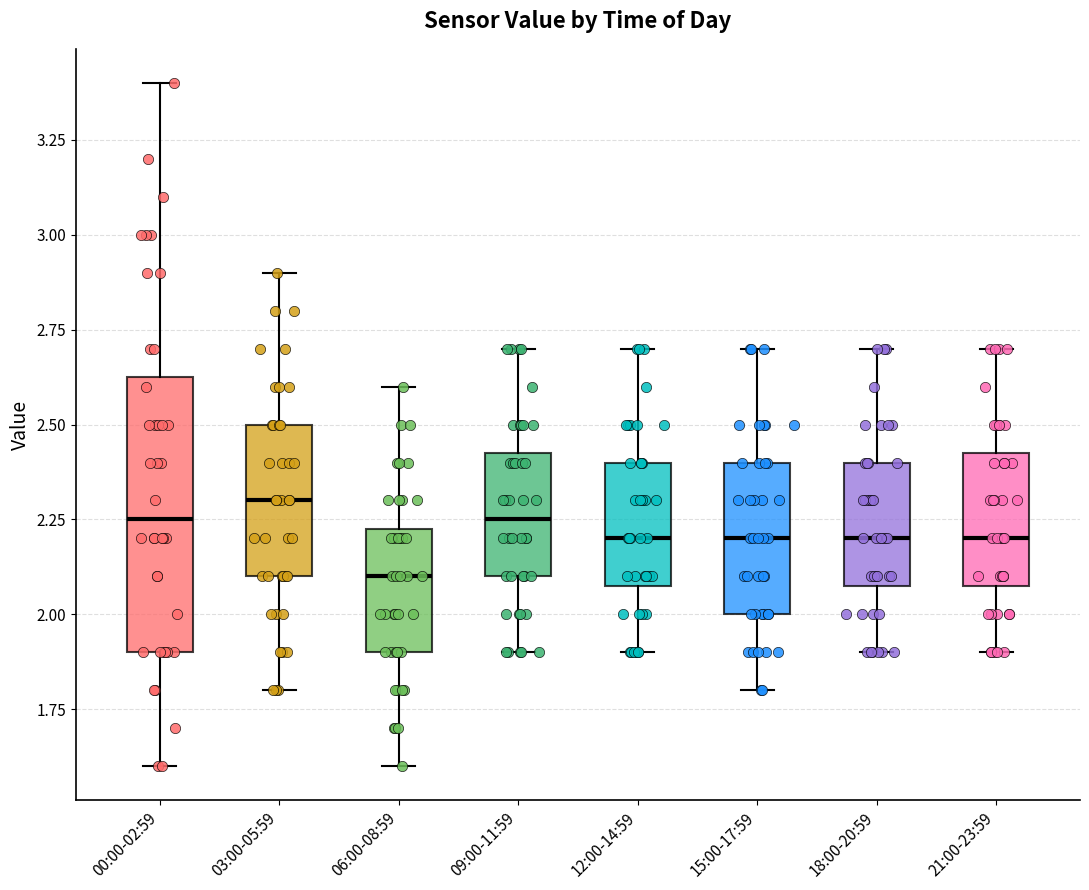

Reading left to right, read every box against the y-axis: the position of its median line, the range the box covers, and the ends of its whiskers. The values are not printed on the chart, so give them approximately, as read against the axis.

00:00-02:59: median 2.25, box 1.90 to 2.65, whiskers 1.60 to 3.40
03:00-05:59: median 2.30, box 2.10 to 2.50, whiskers 1.80 to 2.90
06:00-08:59: median 2.10, box 1.90 to 2.25, whiskers 1.60 to 2.60
09:00-11:59: median 2.25, box 2.10 to 2.45, whiskers 1.90 to 2.70
12:00-14:59: median 2.20, box 2.10 to 2.40, whiskers 1.90 to 2.70
15:00-17:59: median 2.20, box 2.00 to 2.40, whiskers 1.80 to 2.70
18:00-20:59: median 2.20, box 2.10 to 2.40, whiskers 1.90 to 2.70
21:00-23:59: median 2.20, box 2.10 to 2.45, whiskers 1.90 to 2.70